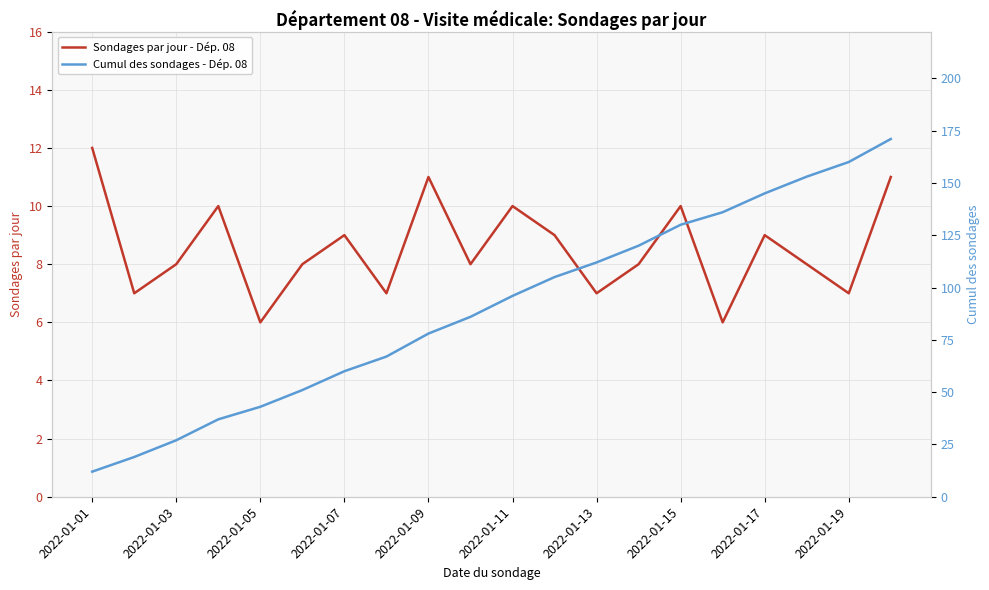

Reading right to left, what are all the values shown in this chart?

Sondages par jour - Dép. 08: 11	7	8	9	6	10	8	7	9	10	8	11	7	9	8	6	10	8	7	12
Cumul des sondages - Dép. 08: 171	160	153	145	136	130	120	112	105	96	86	78	67	60	51	43	37	27	19	12